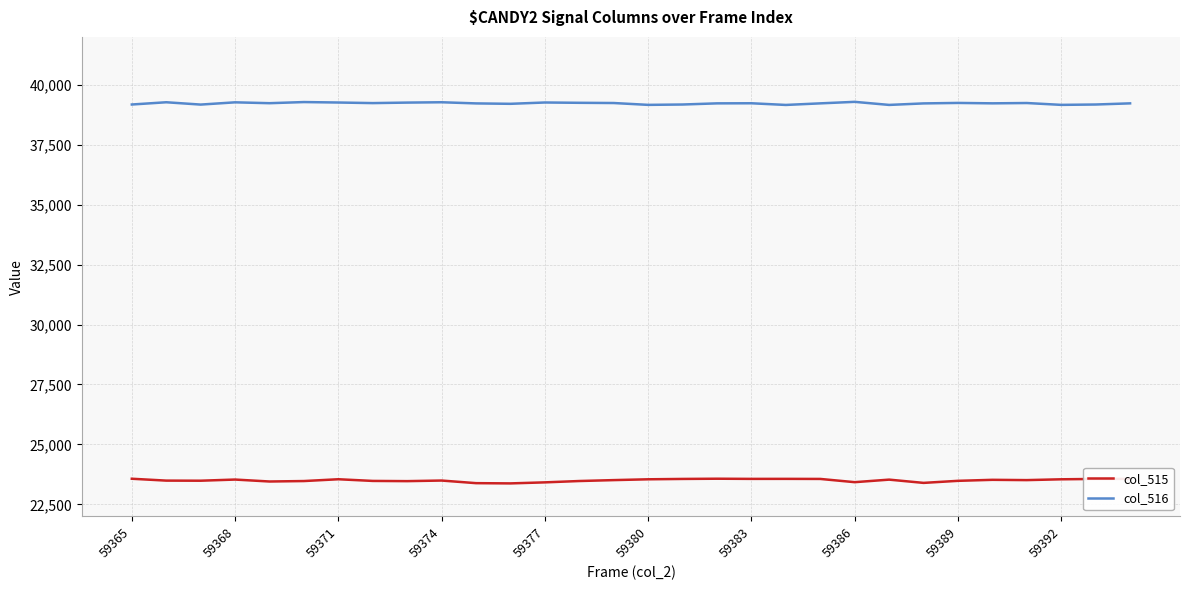

What is the highest value of the col_516 series?

39290